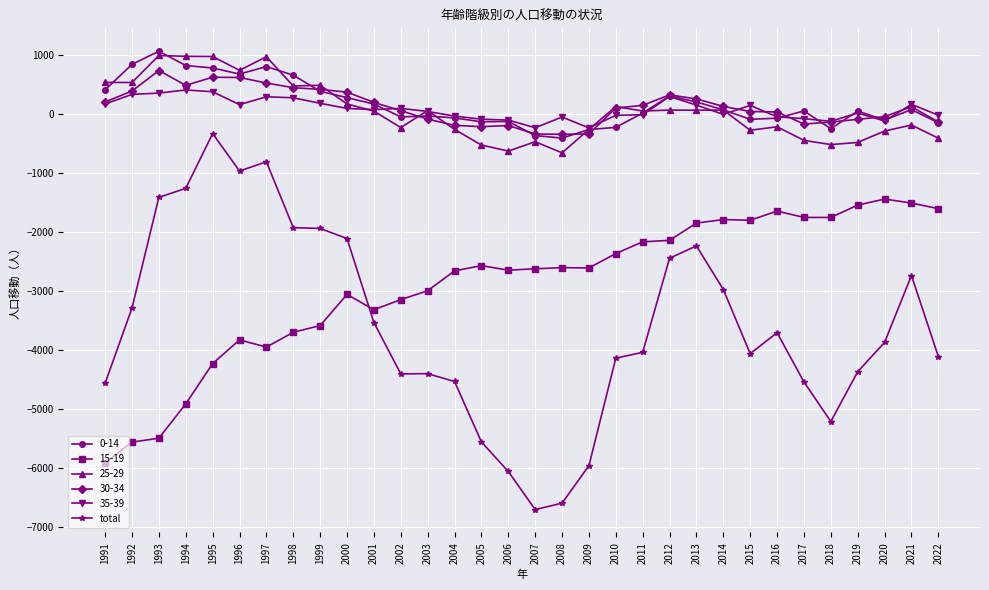

True or false: 15-19 has a value of -2445 at 1993.

False